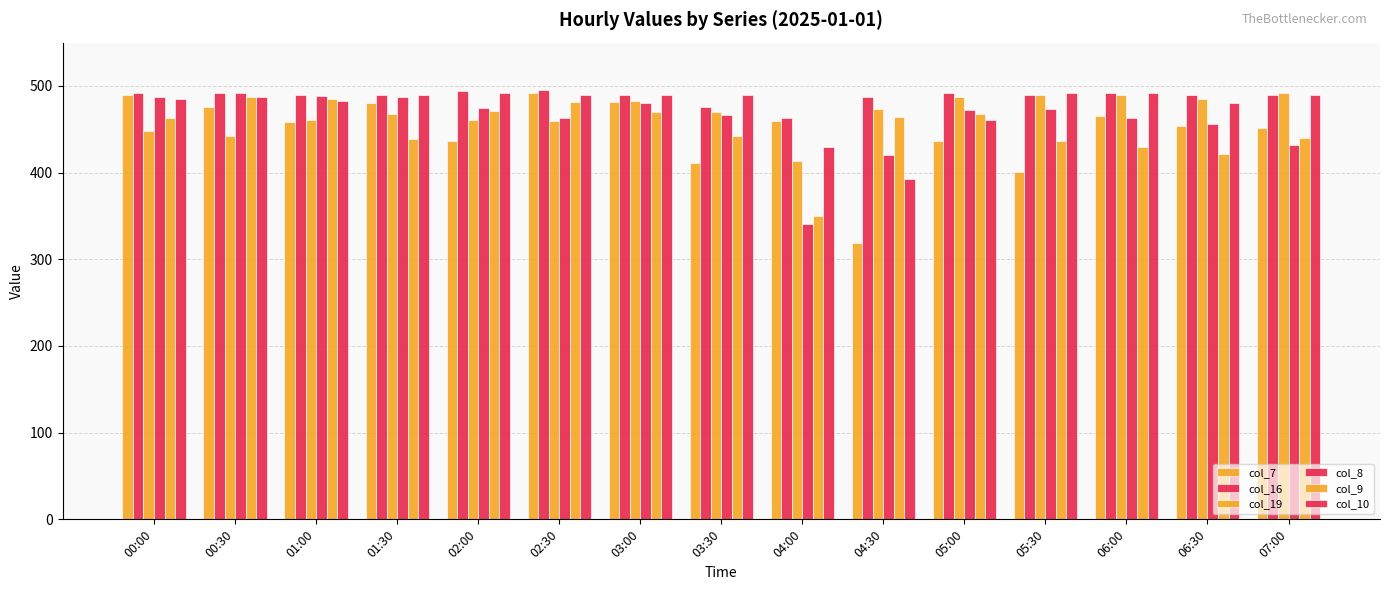

How many groups of bars are there?

15